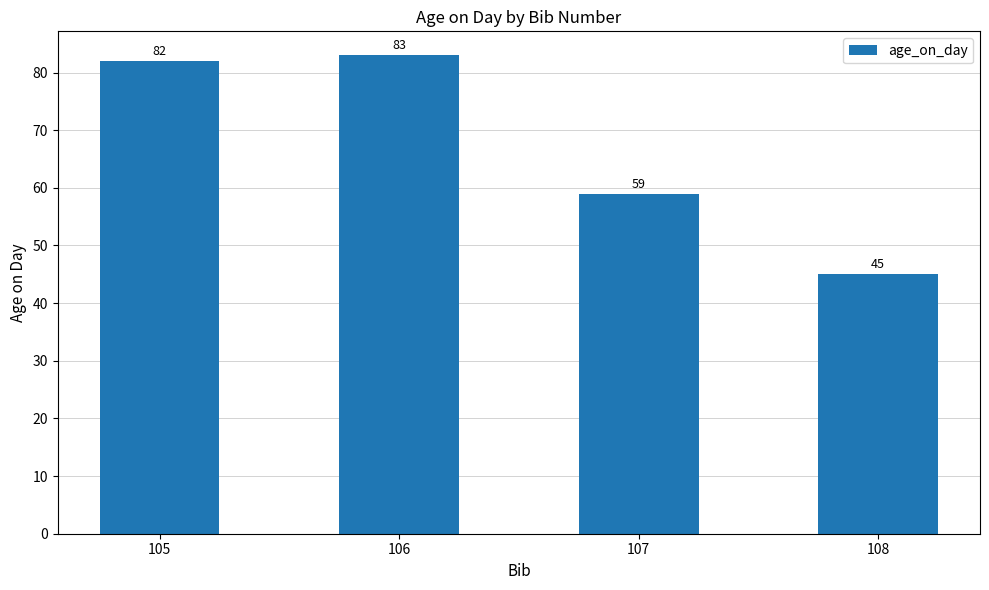

Are the bars horizontal?

No